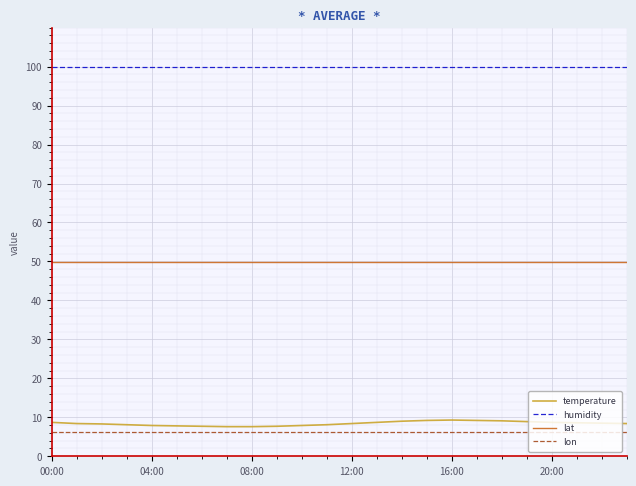

What is the sum of all humidity values?

2397.6